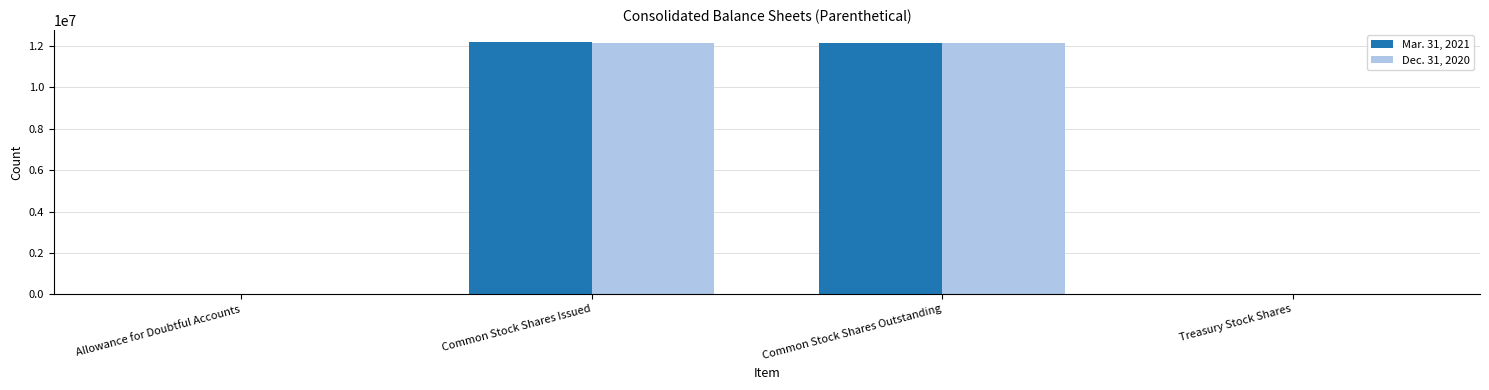

True or false: Dec. 31, 2020 has a value of 12161539 at Common Stock Shares Issued.

True